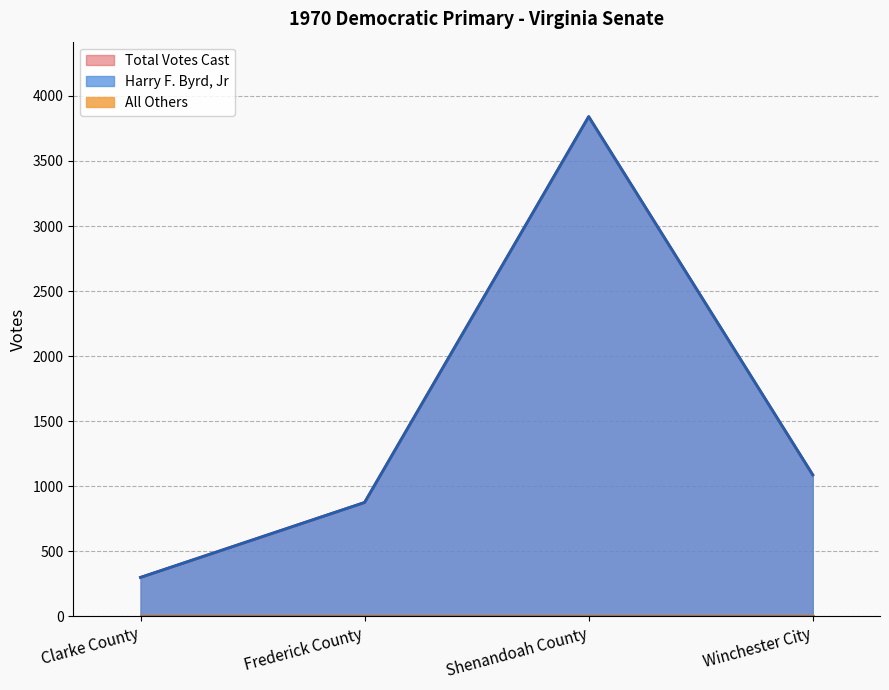

Is the value of Total Votes Cast at Frederick County greater than the value of Harry F. Byrd, Jr at Clarke County?

Yes